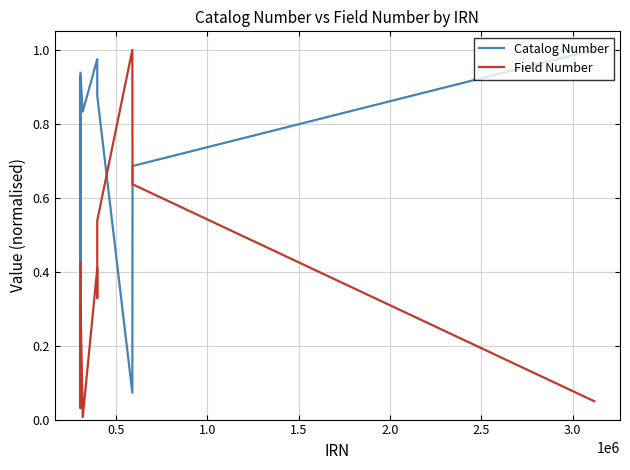

How many times do Catalog Number and Field Number cross each other?

4